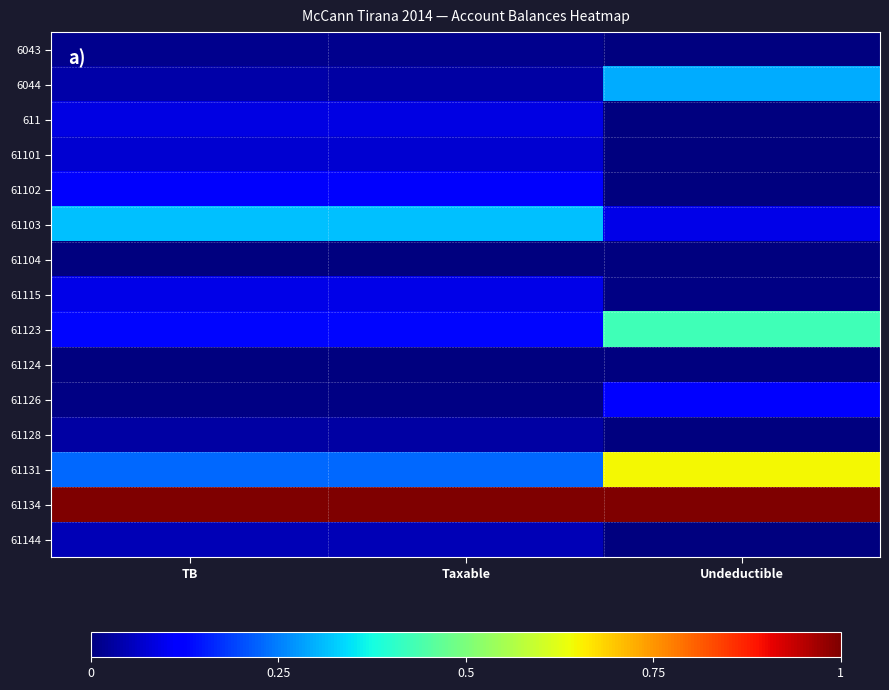

Reading left to right, what are all the values shown in this chart?

6043: TB=0.0	Taxable=0.0	Undeductible=0.0
6044: TB=0.0	Taxable=0.0	Undeductible=0.3
611: TB=0.1	Taxable=0.1	Undeductible=0.0
61101: TB=0.1	Taxable=0.1	Undeductible=0.0
61102: TB=0.1	Taxable=0.1	Undeductible=0.0
61103: TB=0.3	Taxable=0.3	Undeductible=0.1
61104: TB=0.0	Taxable=0.0	Undeductible=0.0
61115: TB=0.1	Taxable=0.1	Undeductible=0.0
61123: TB=0.1	Taxable=0.1	Undeductible=0.4
61124: TB=0.0	Taxable=0.0	Undeductible=0.0
61126: TB=0.0	Taxable=0.0	Undeductible=0.1
61128: TB=0.0	Taxable=0.0	Undeductible=0.0
61131: TB=0.2	Taxable=0.2	Undeductible=0.6
61134: TB=1.0	Taxable=1.0	Undeductible=1.0
61144: TB=0.0	Taxable=0.0	Undeductible=0.0